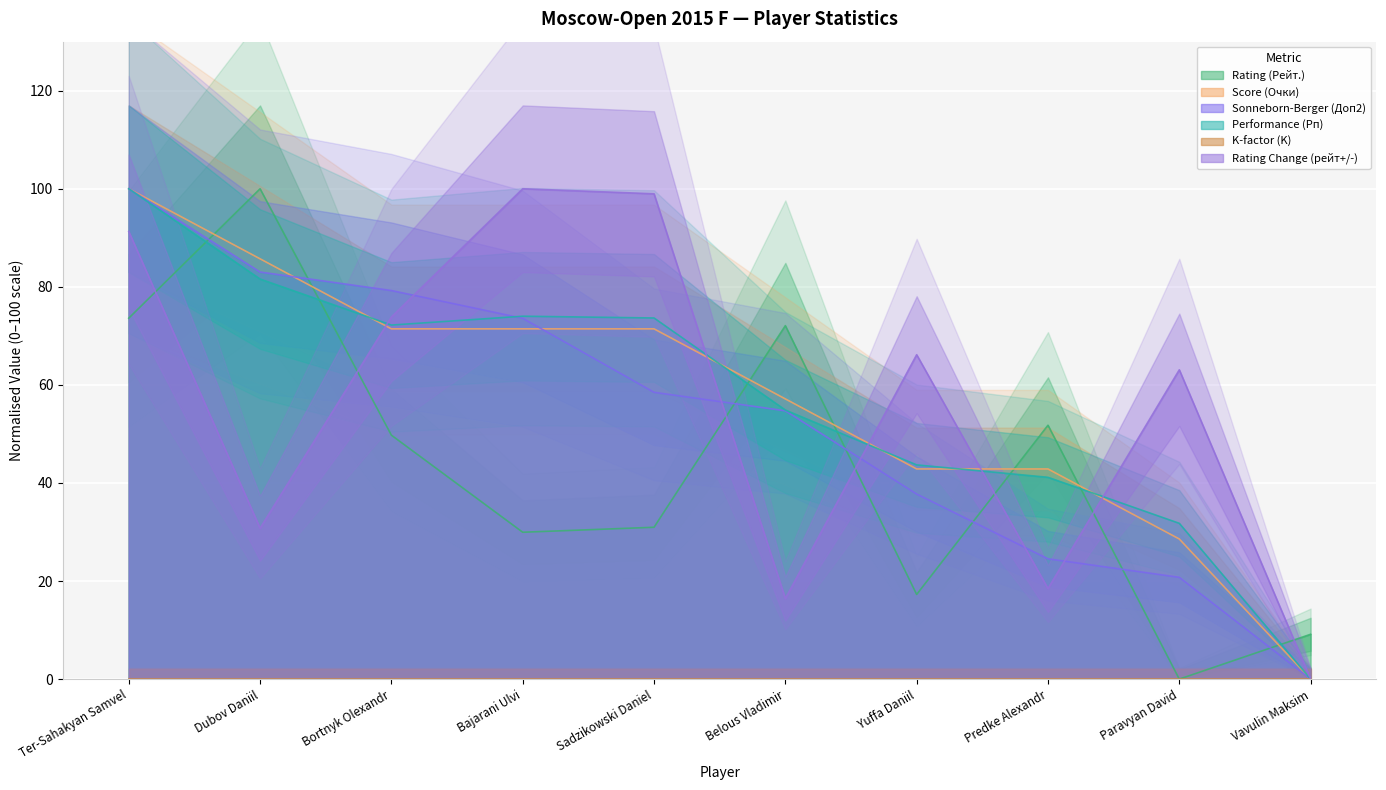

Between Dubov Daniil and Predke Alexandr, which series saw the biggest shift?

Sonneborn-Berger (Доп2)